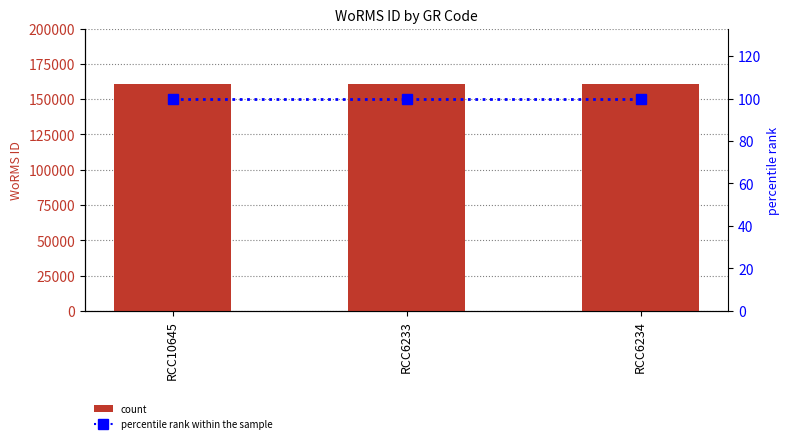

What is the label of the 1st bar from the left?

RCC10645